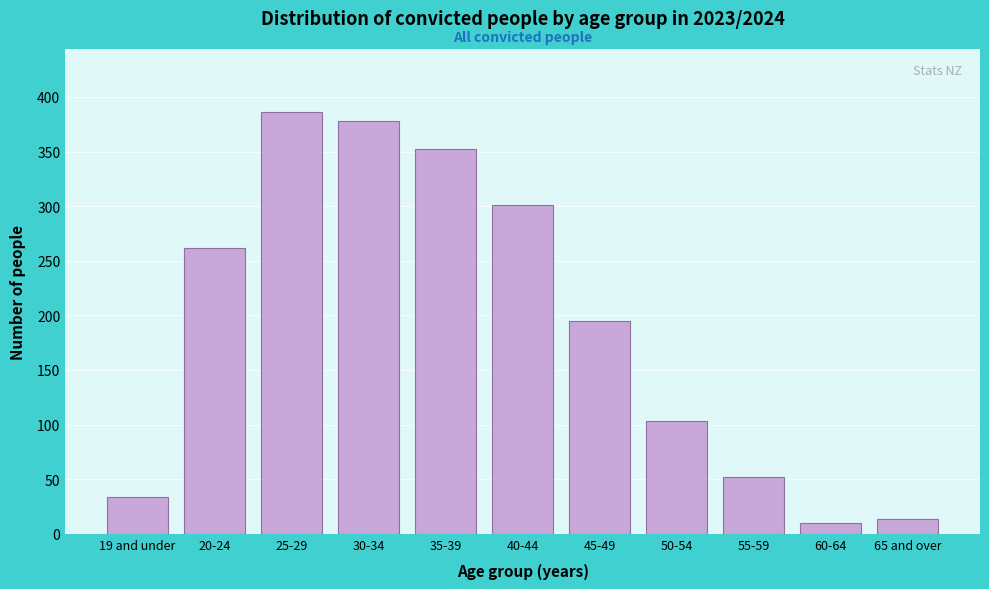

Reading right to left, what are all the values shown in this chart?

65 and over=14	60-64=10	55-59=52	50-54=103	45-49=195	40-44=301	35-39=352	30-34=378	25-29=386	20-24=262	19 and under=34